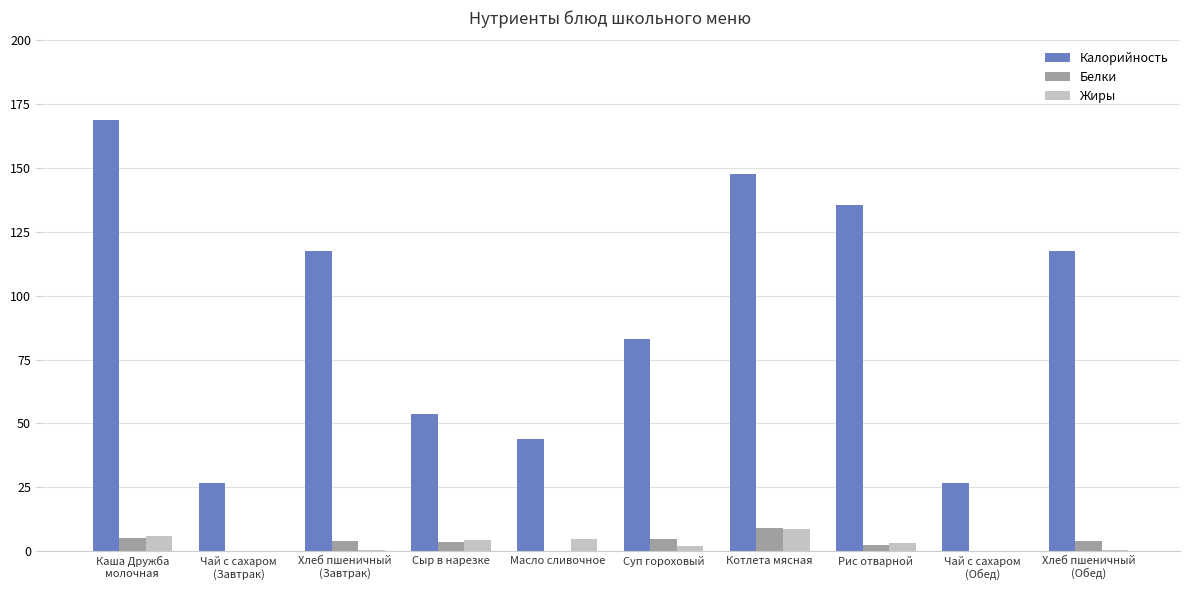

How many groups of bars are there?

10